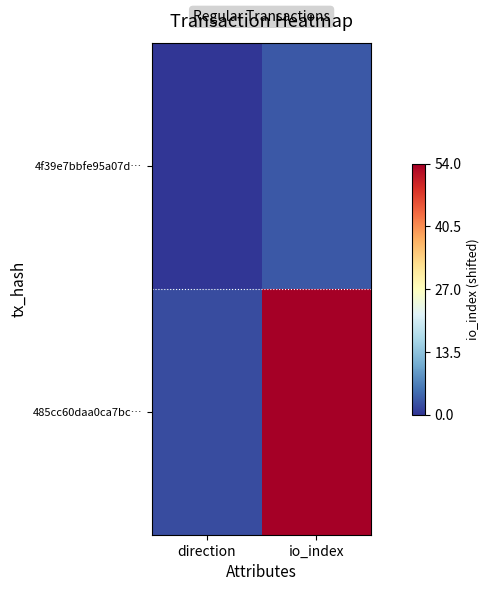

Rank the series by their maximum value, from highest to lowest.

485cc60daa0ca7bc…, 4f39e7bbfe95a07d…